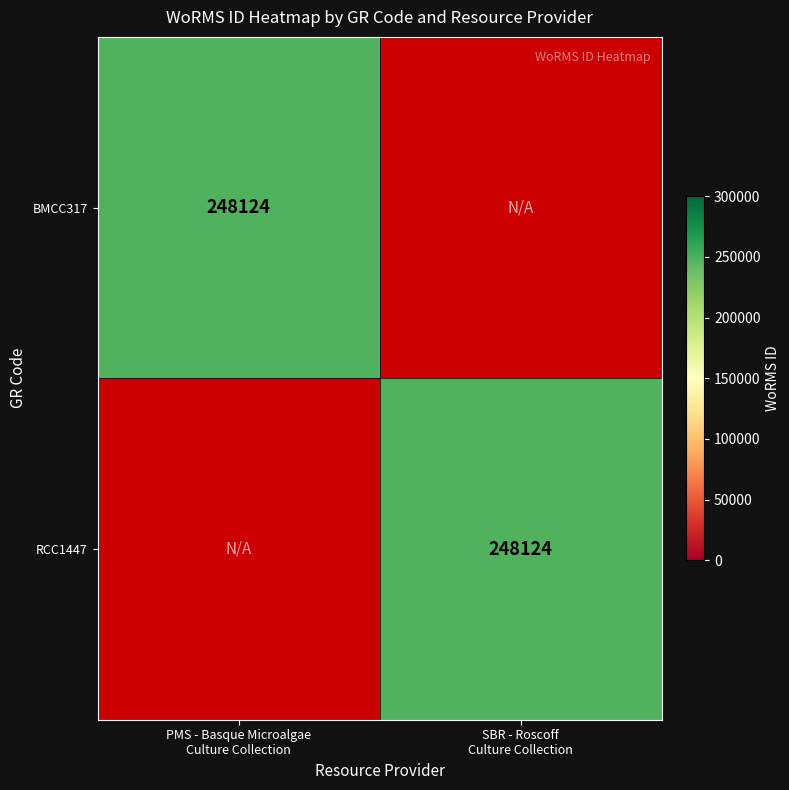

True or false: BMCC317 has a value of -126880 at SBR - Roscoff Culture Collection.

False